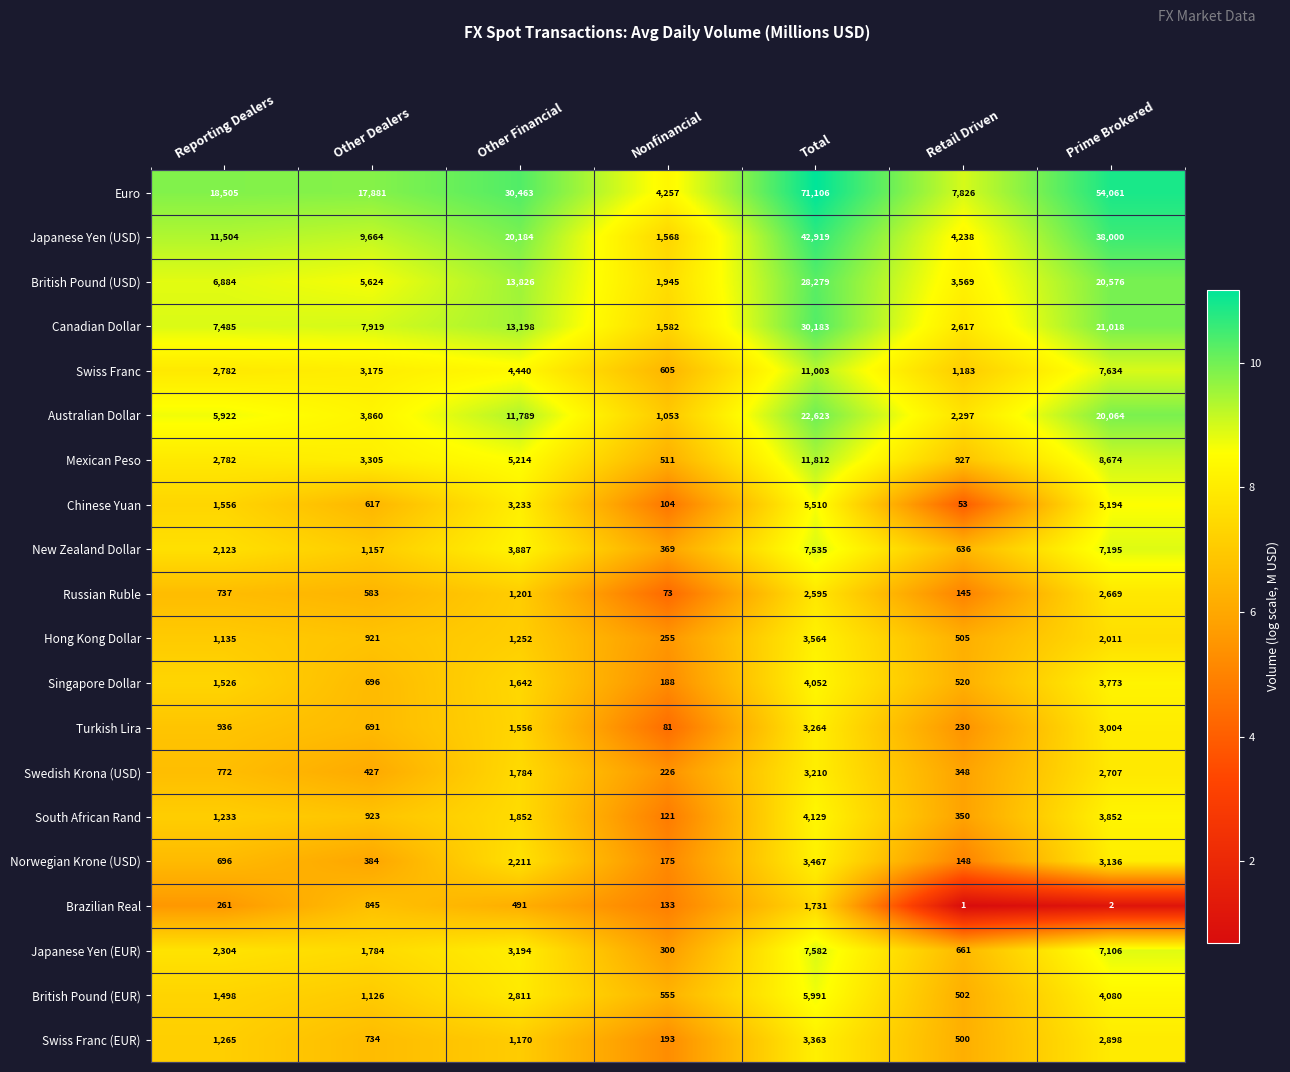

What is the sum of the Singapore Dollar values at Reporting Dealers and Retail Driven?

2046